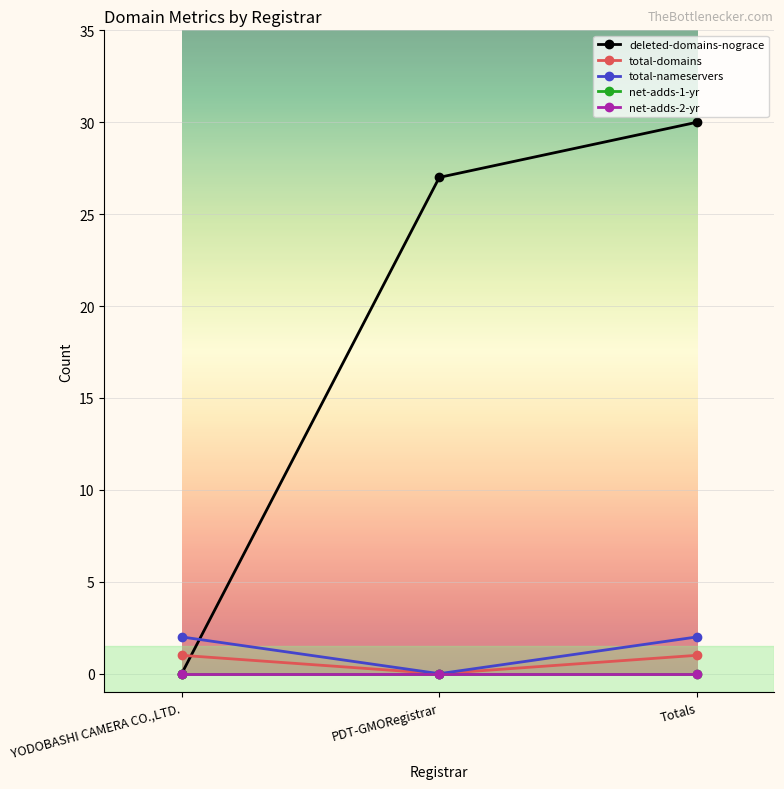

Count the deleted-domains-nograce values in the range 0 to 30.

3